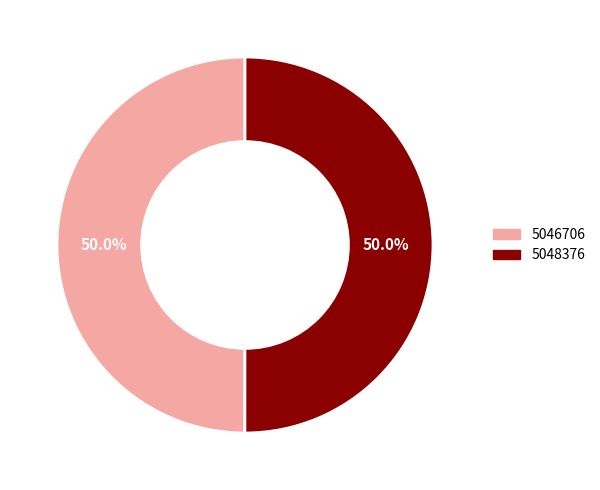

To the nearest percent, what portion does 5046706 represent?

50%